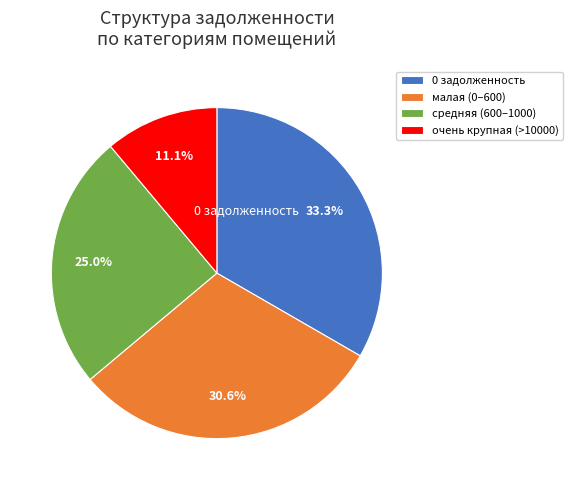

Is there a majority slice in this chart?

No